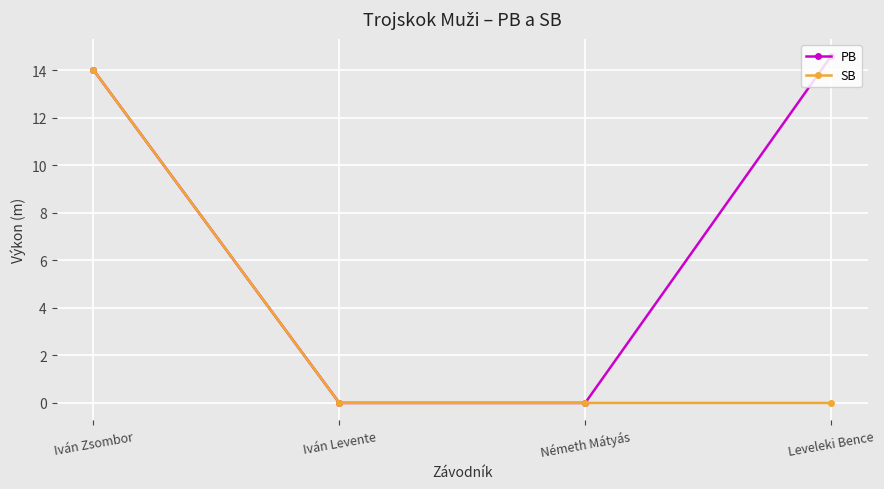

What is the label of the 2nd point from the right?

Németh Mátyás